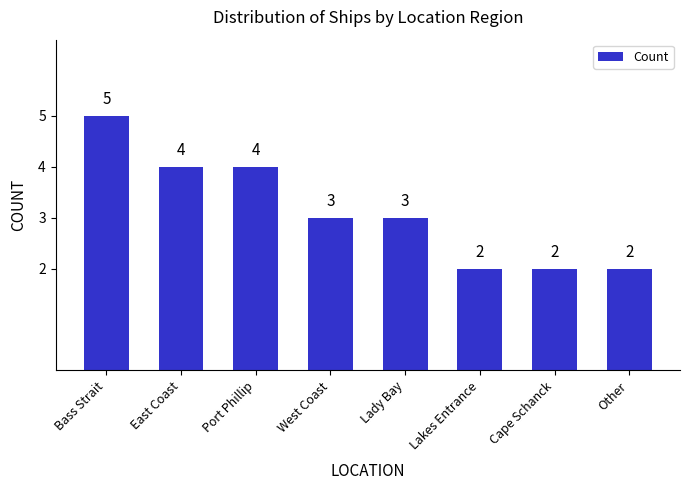

Which category has the highest value across all series?

Bass Strait